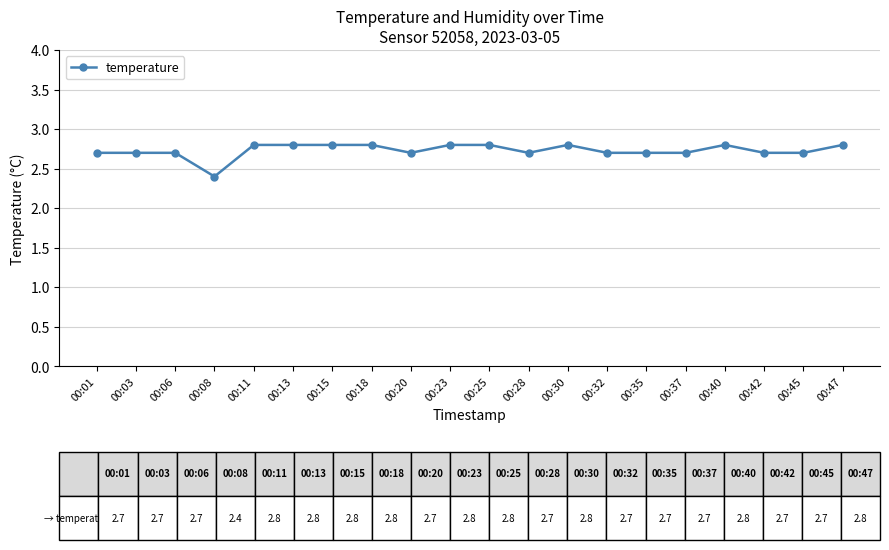

True or false: there are more than 0 points higher than both neighbors.

True